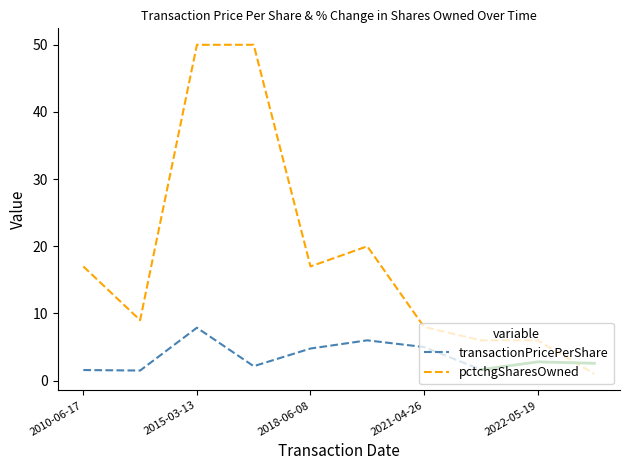

True or false: transactionPricePerShare and pctchgSharesOwned intersect in this chart.

True